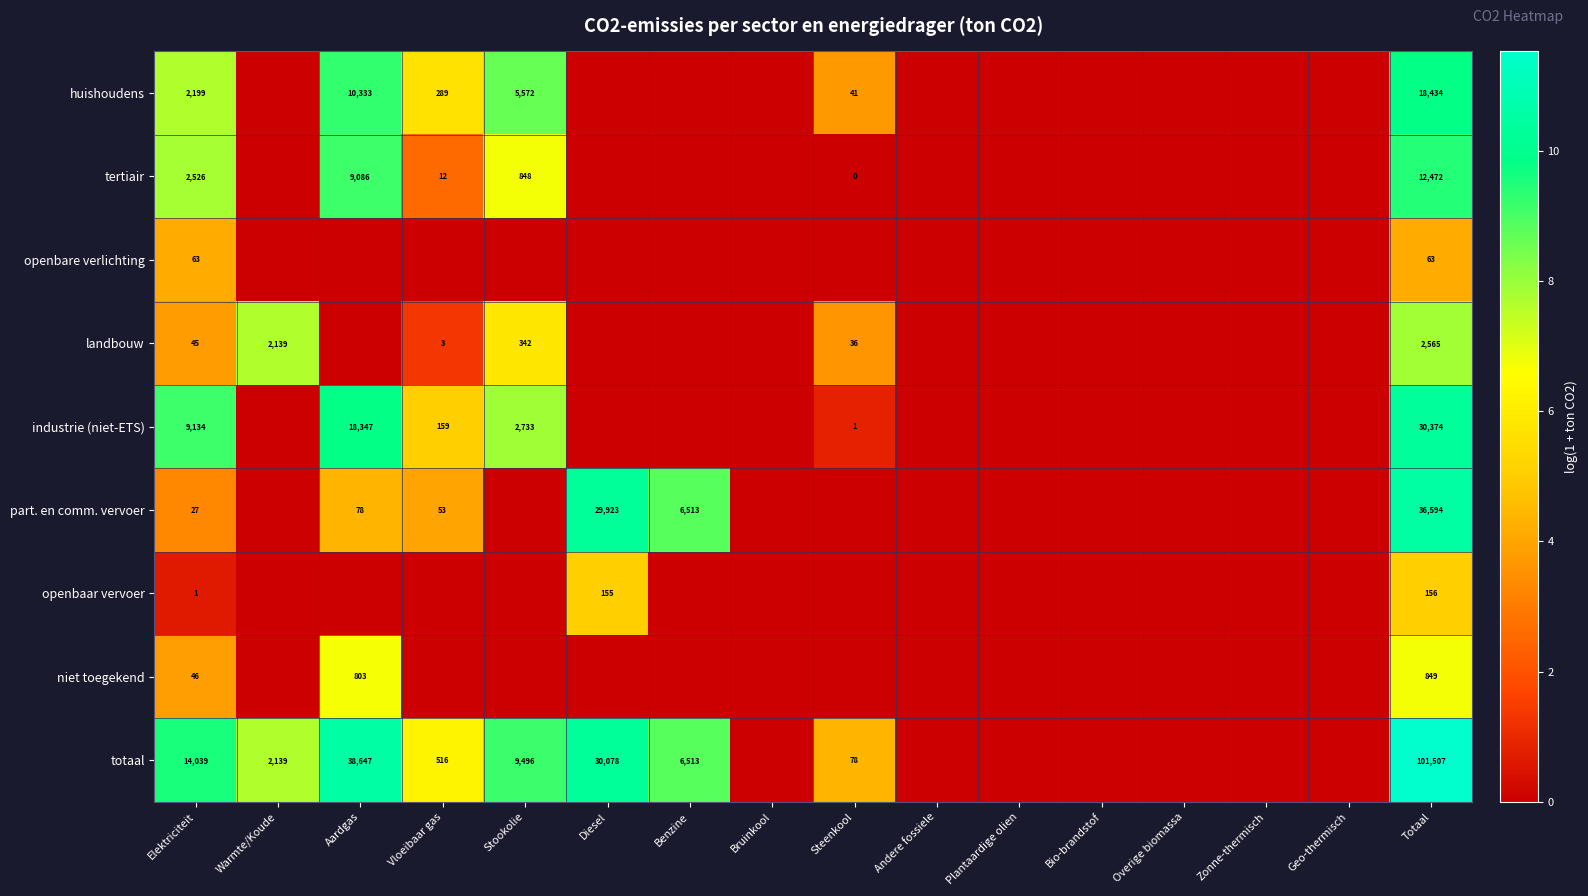

Is it true that landbouw equals 59 at Elektriciteit?

False